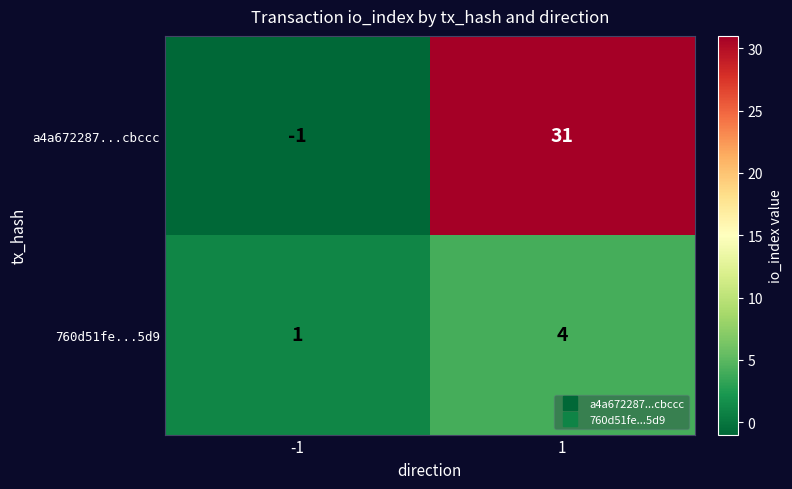

At how many categories does at least one series exceed 25?

1